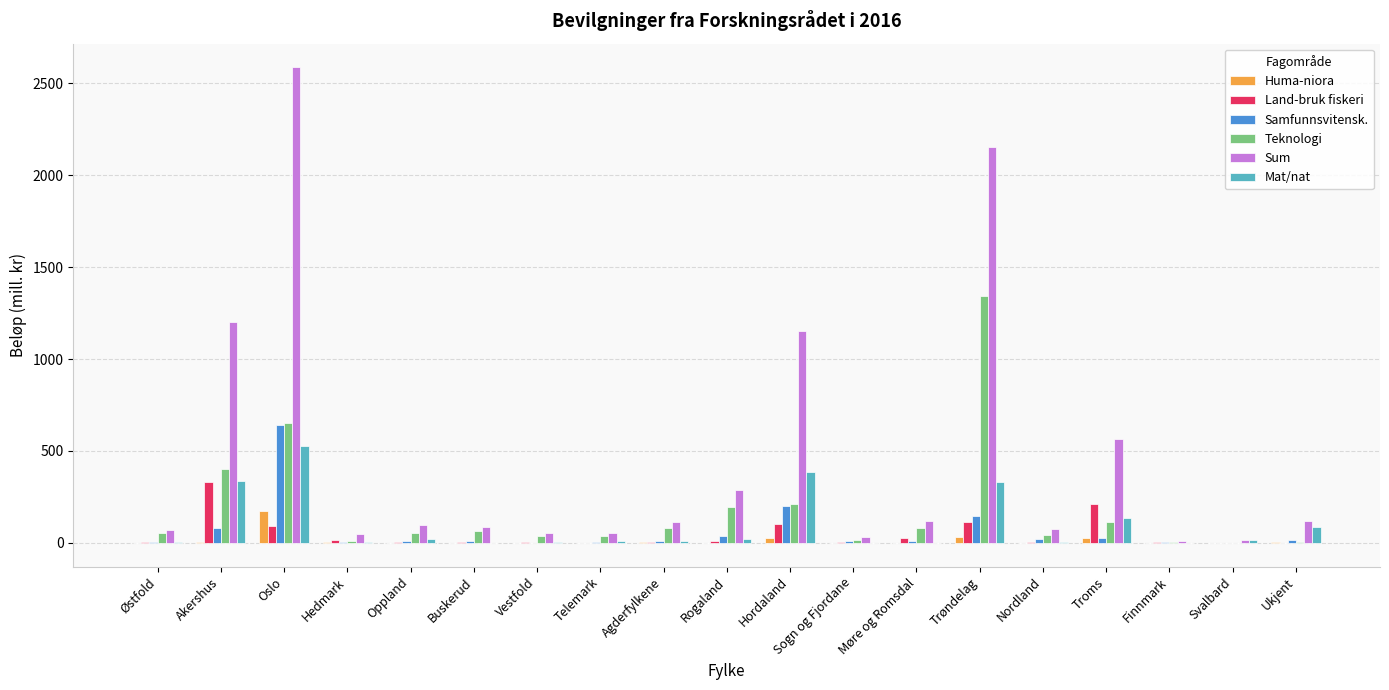

Is it true that Mat/nat equals 85.7 at Ukjent?

True